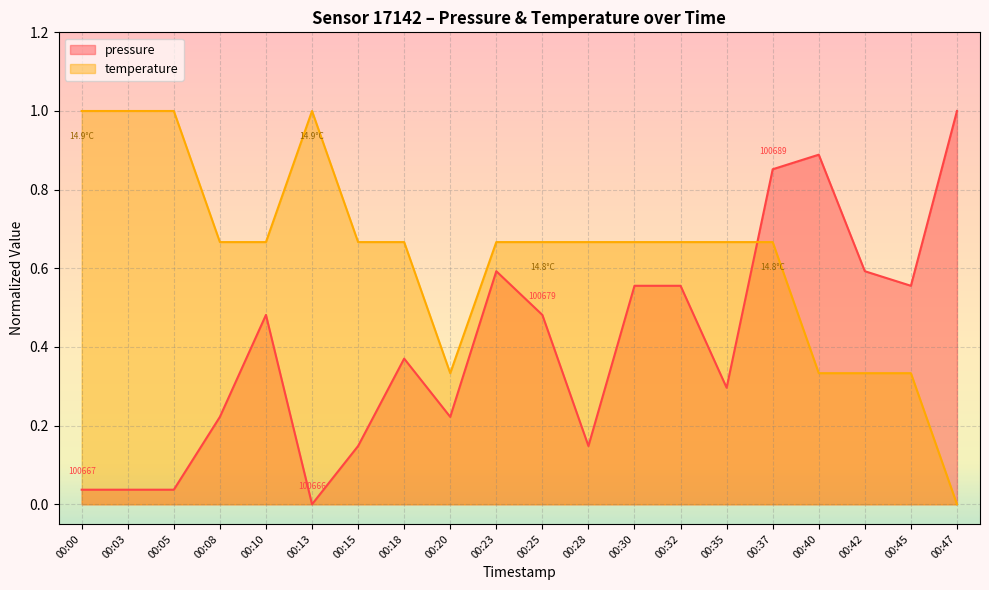

Reading left to right, what are all the values shown in this chart?

pressure: 00:00=0.0	00:03=0.0	00:05=0.0	00:08=0.2	00:10=0.5	00:13=0.0	00:15=0.1	00:18=0.4	00:20=0.2	00:23=0.6	00:25=0.5	00:28=0.1	00:30=0.6	00:32=0.6	00:35=0.3	00:37=0.9	00:40=0.9	00:42=0.6	00:45=0.6	00:47=1.0
temperature: 00:00=1.0	00:03=1.0	00:05=1.0	00:08=0.7	00:10=0.7	00:13=1.0	00:15=0.7	00:18=0.7	00:20=0.3	00:23=0.7	00:25=0.7	00:28=0.7	00:30=0.7	00:32=0.7	00:35=0.7	00:37=0.7	00:40=0.3	00:42=0.3	00:45=0.3	00:47=0.0